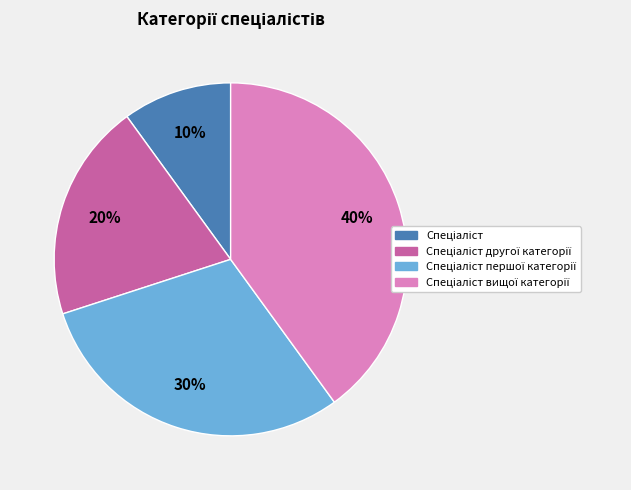

To the nearest percent, what is the average slice percentage?

25%